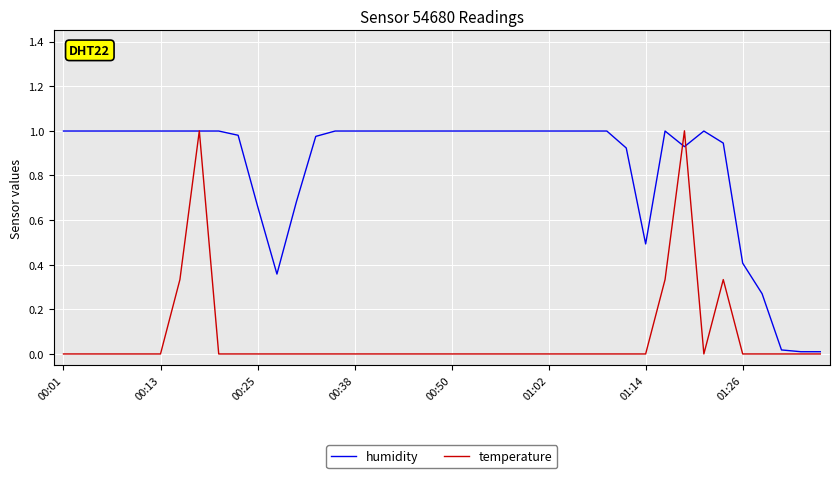

At how many categories does at least one series exceed 0?

40